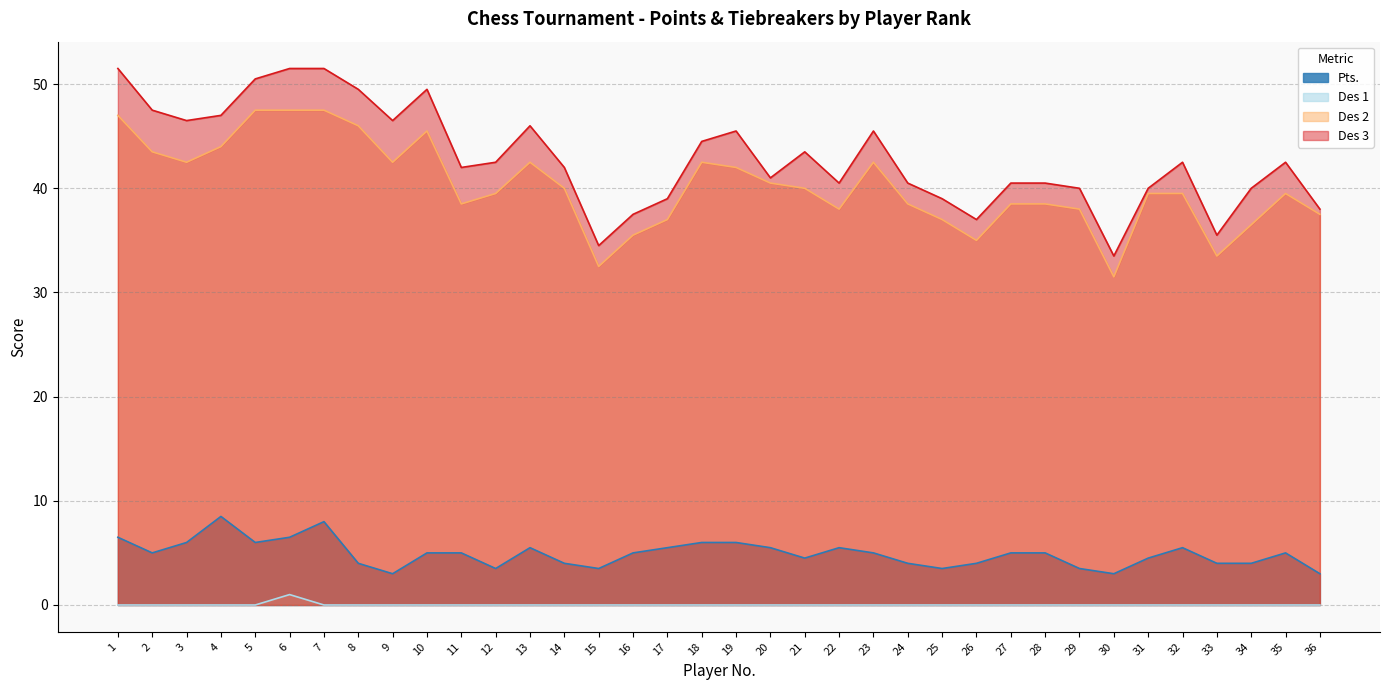

True or false: Des 3 has a value of 49.5 at 8.

True